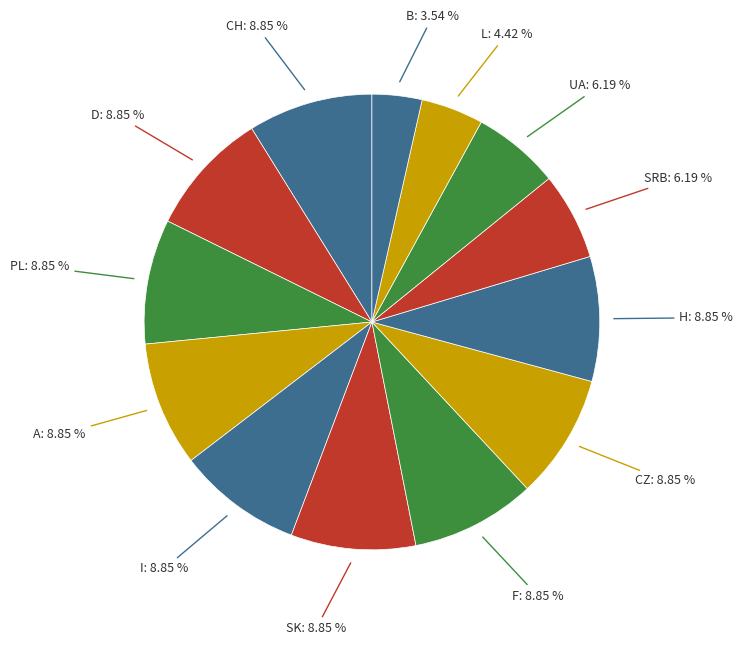

Do F and SRB together represent more than half of the pie?

No